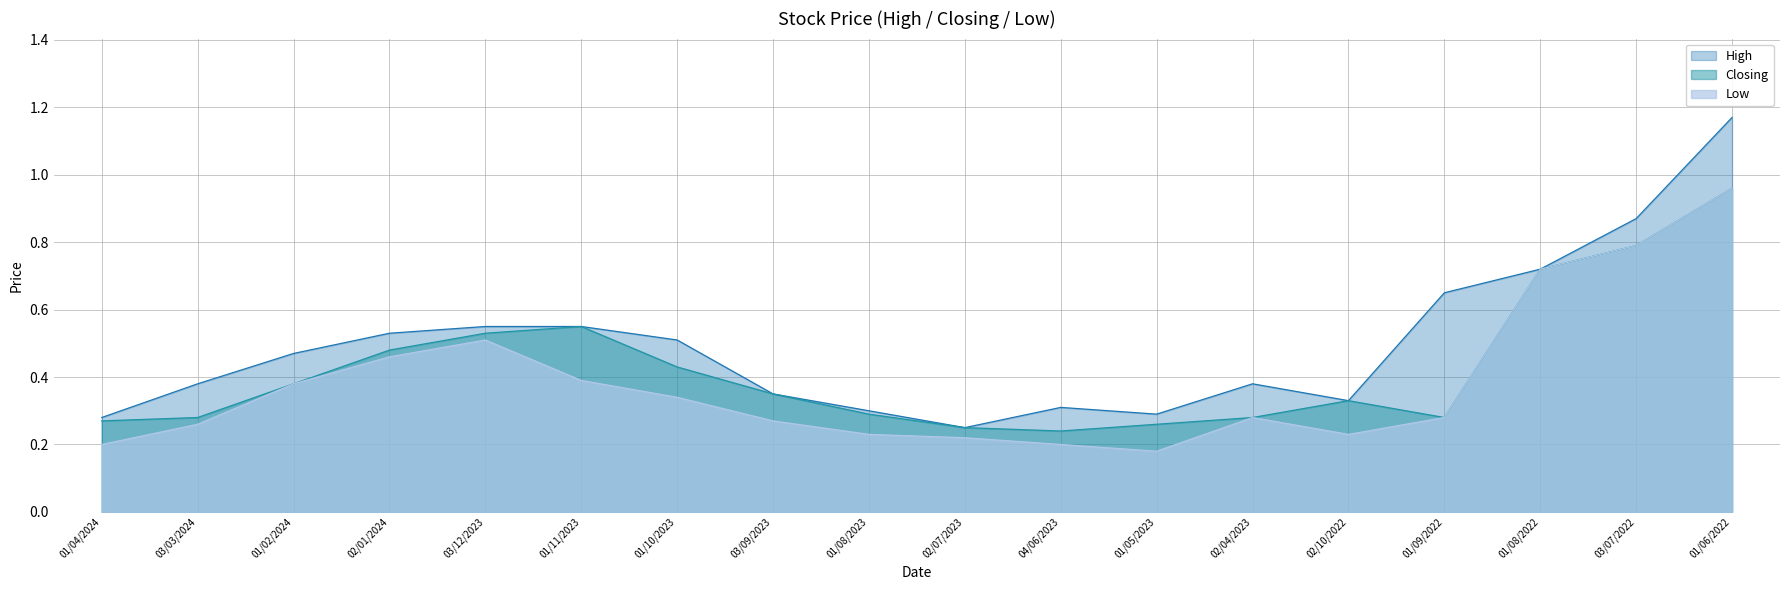

True or false: Low has more than 1 interior local peaks.

True